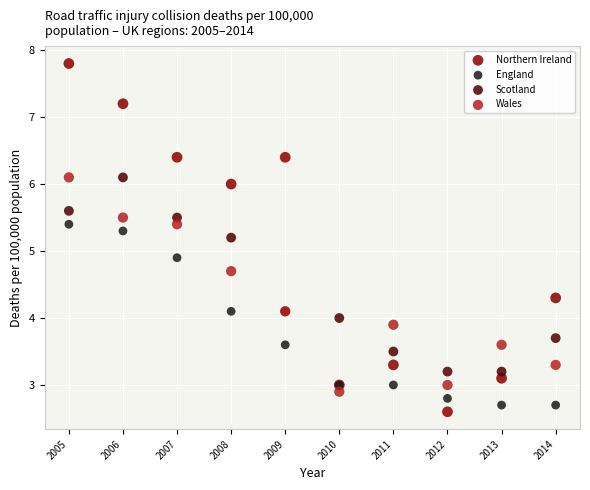

Across all series, what Y value is closest to 5?

4.9